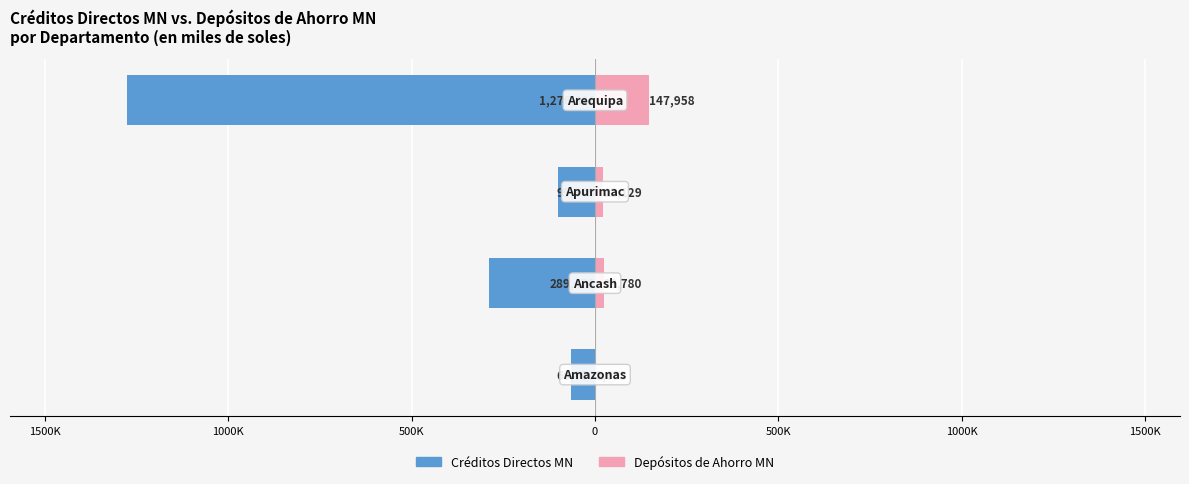

Are the bars horizontal?

Yes